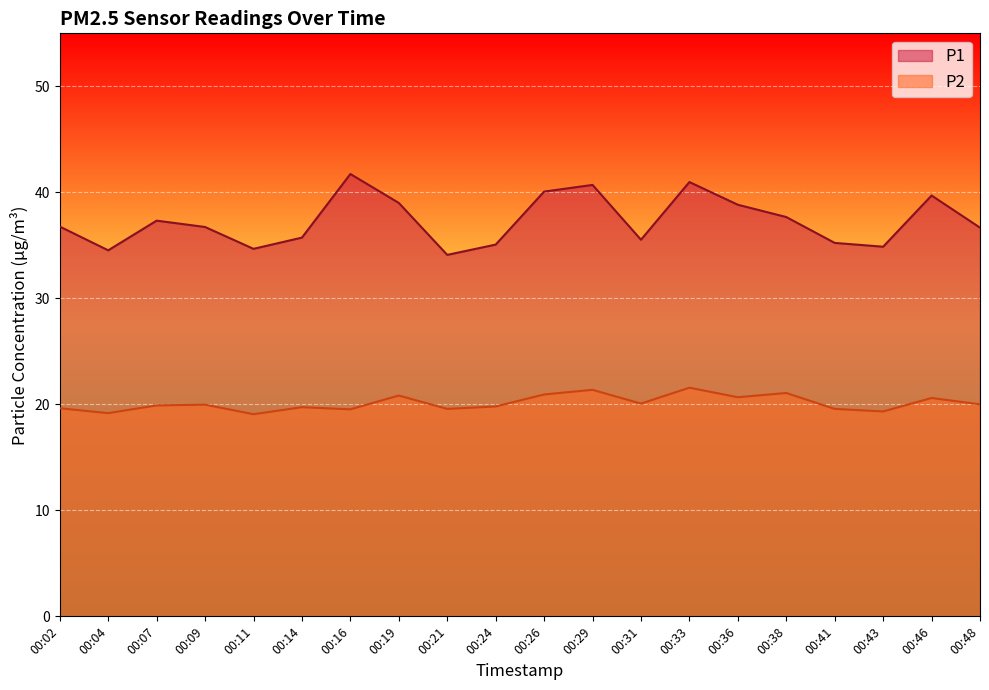

What is the total value across all series at 00:11?

53.7